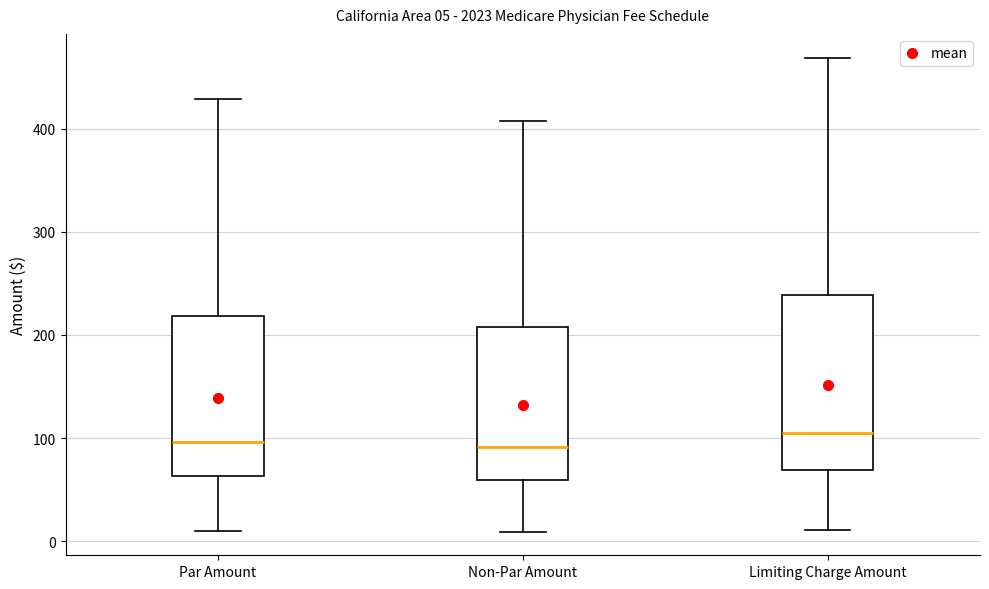

Comparing the boxes themselves (not the whiskers), which one is the tallest?

Limiting Charge Amount